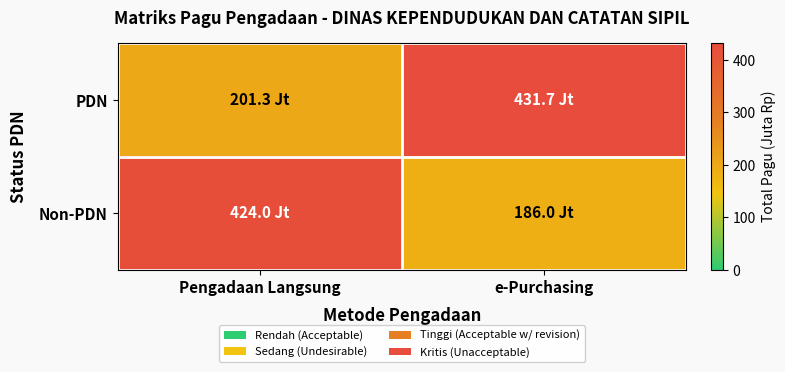

Which series has the largest total across all categories?

PDN